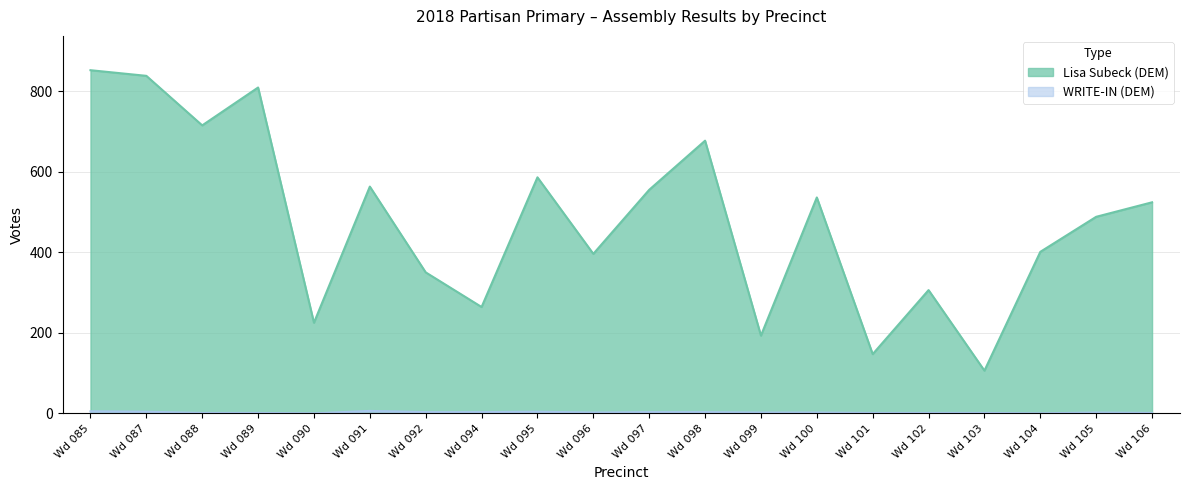

How many series are shown in this chart?

2